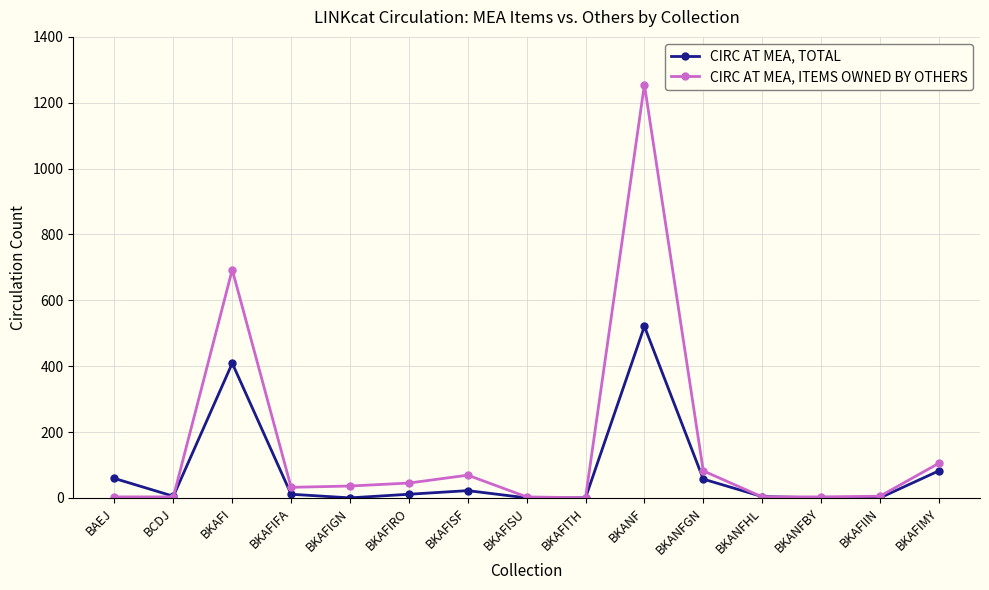

List the series in order of their overall mean, highest first.

CIRC AT MEA, ITEMS OWNED BY OTHERS, CIRC AT MEA, TOTAL